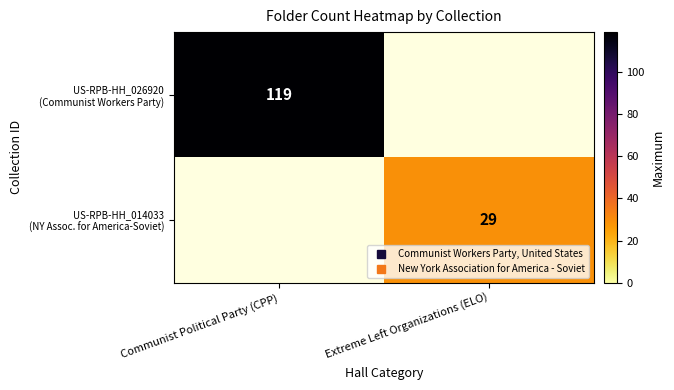

How many values in US-RPB-HH_026920 (Communist Workers Party) are above zero?

1